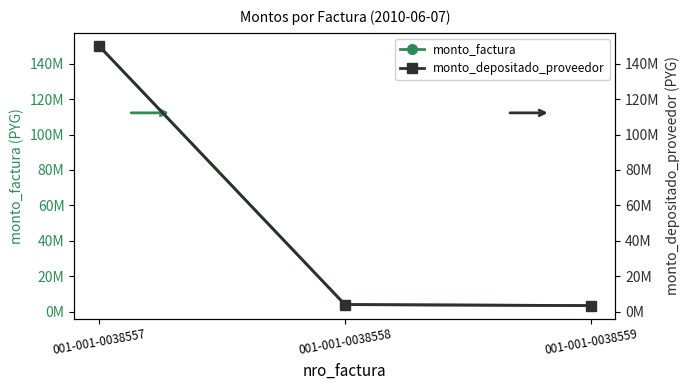

How many data points does each series have?

3